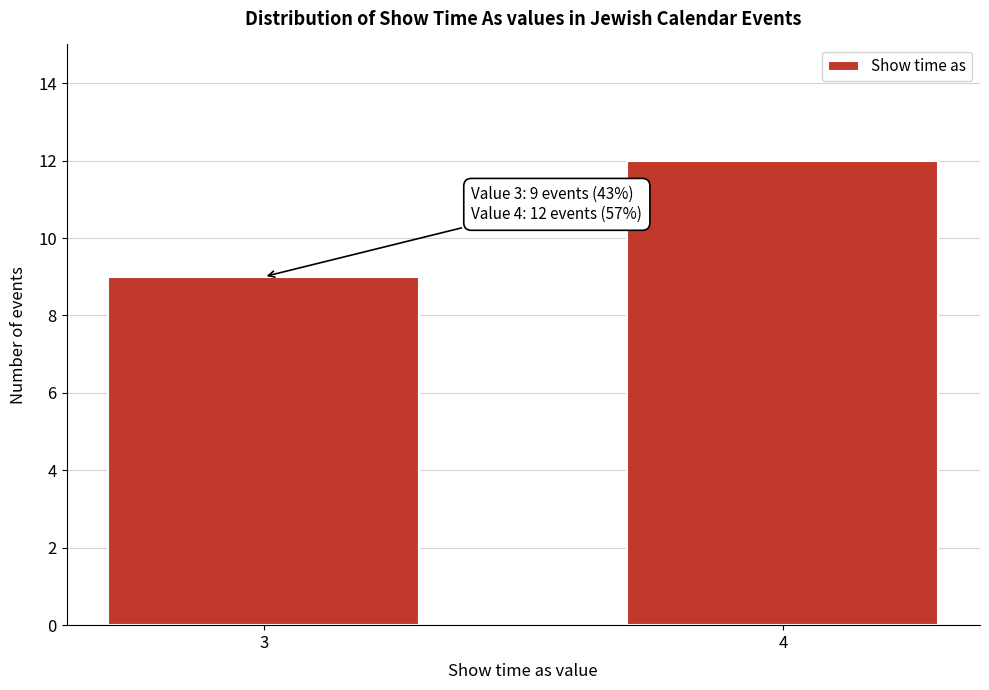

Reading left to right, extract all data points from this chart.

9	12